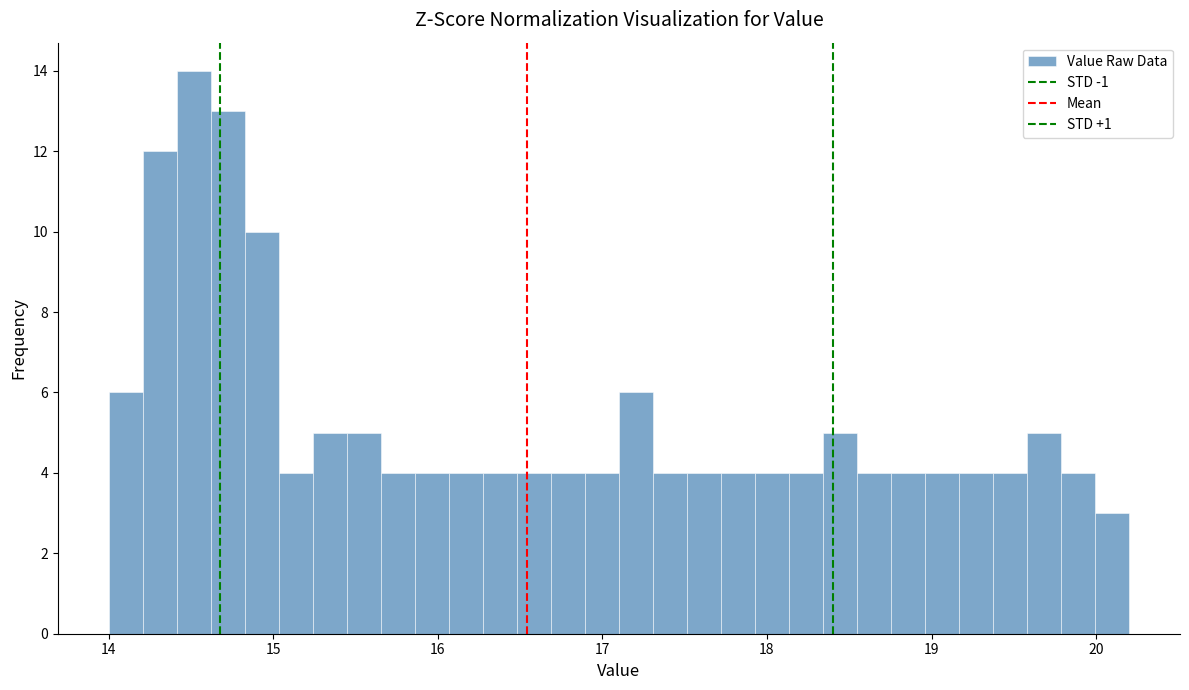

Around what value on the x-axis is the tallest bar? Give the approximate position of its centre, as read against the axis.

14.5